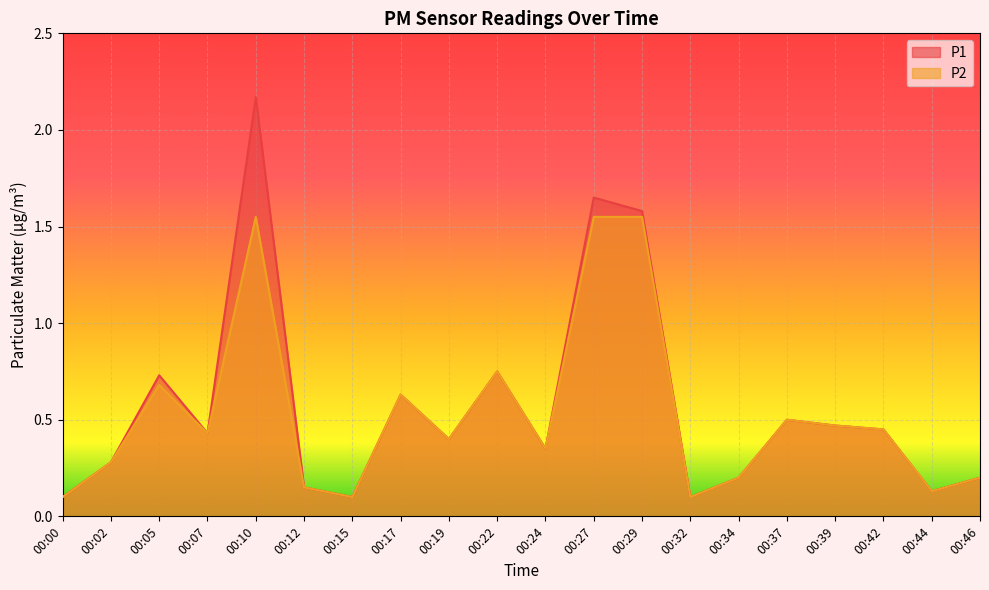

Which series has the largest range (max minus min)?

P1